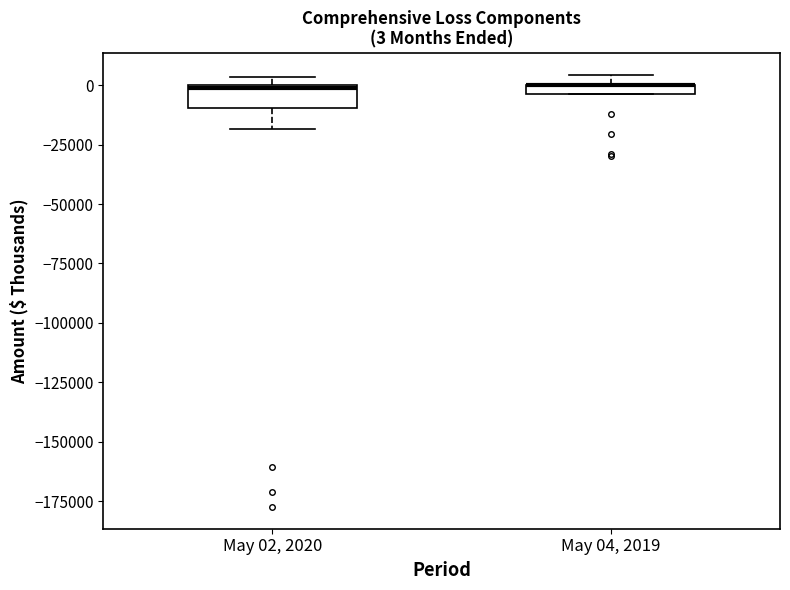

Which box is the tallest, from its lower edge to its upper edge?

May 02, 2020